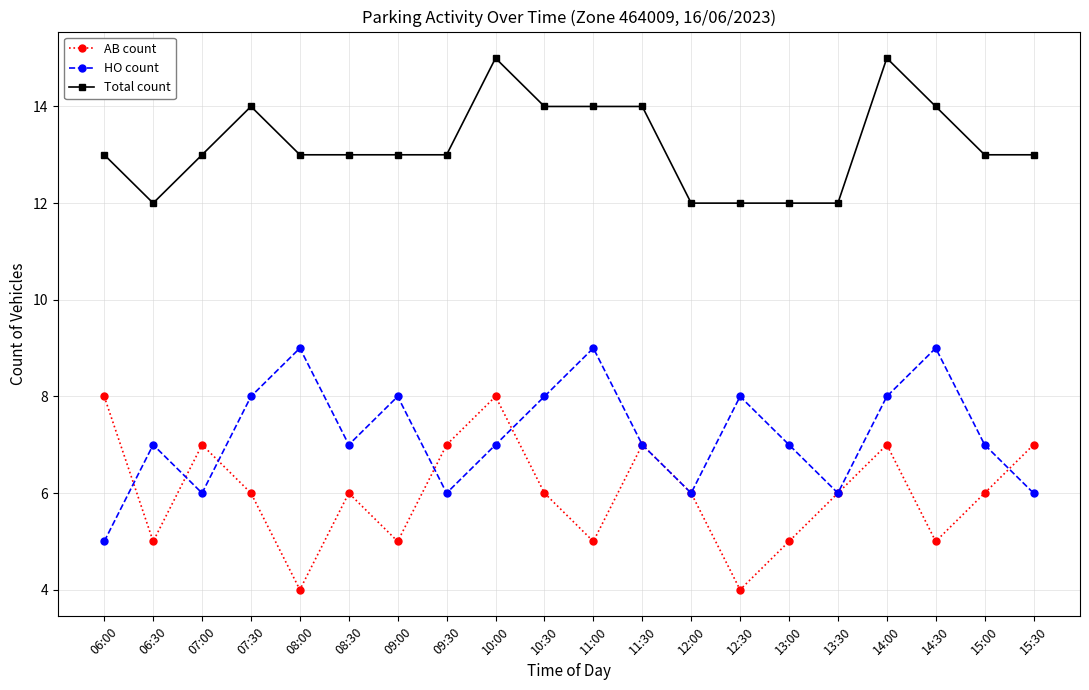

What is the minimum value shown in the chart?

4